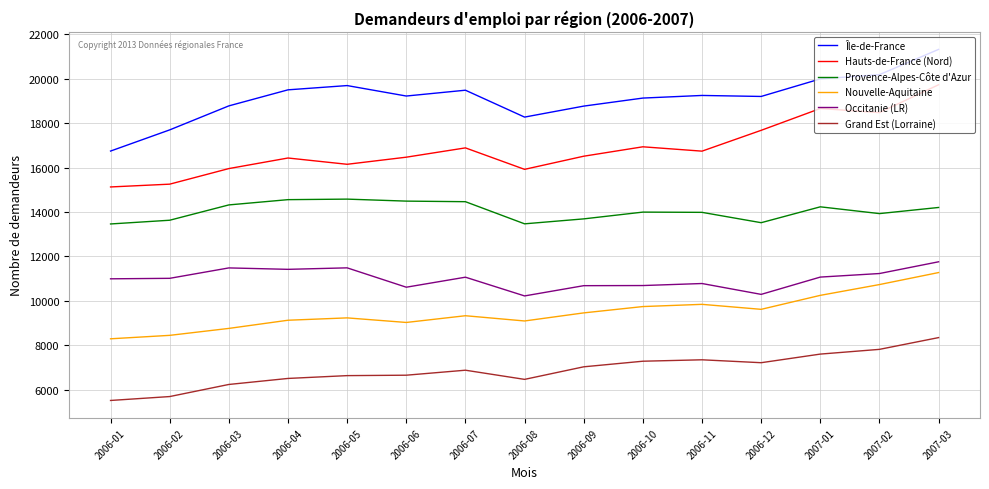

Count the number of data series in this chart.

6